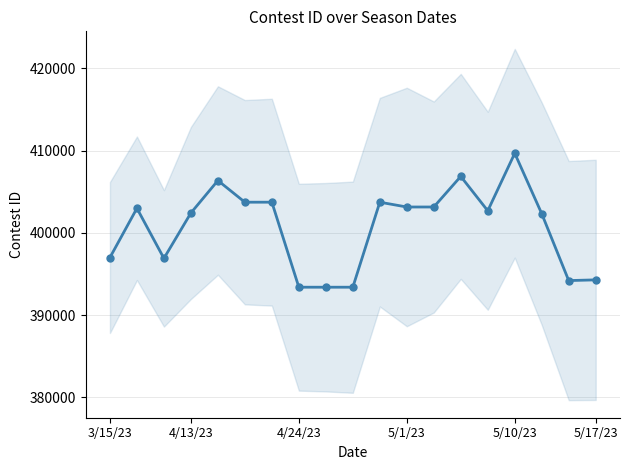

Reading left to right, extract all data points from this chart.

396993	402983	396893	402413	406359	403722	403724	393385	393383	393384	403723	403138	403139	406861	402679	409672	402325	394190	394277